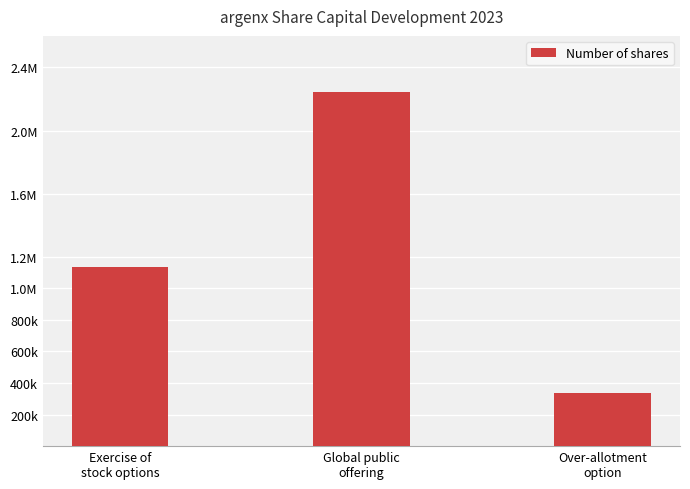

The value at Over-allotment
option is 336734. True or false?

True